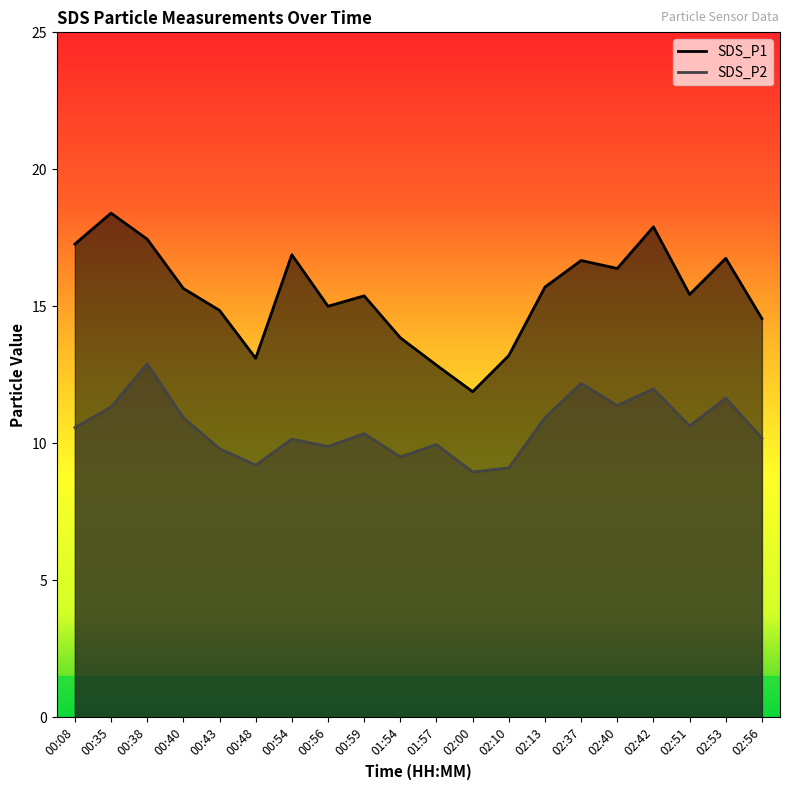

Reading left to right, list all the values displayed in this chart.

SDS_P1: 00:08=17.3	00:35=18.4	00:38=17.4	00:40=15.7	00:43=14.8	00:48=13.1	00:54=16.9	00:56=15.0	00:59=15.4	01:54=13.8	01:57=12.8	02:00=11.9	02:10=13.2	02:13=15.7	02:37=16.7	02:40=16.4	02:42=17.9	02:51=15.4	02:53=16.8	02:56=14.6
SDS_P2: 00:08=10.6	00:35=11.3	00:38=12.9	00:40=10.9	00:43=9.8	00:48=9.2	00:54=10.2	00:56=9.9	00:59=10.3	01:54=9.5	01:57=9.9	02:00=8.9	02:10=9.1	02:13=10.9	02:37=12.2	02:40=11.4	02:42=12.0	02:51=10.6	02:53=11.7	02:56=10.2